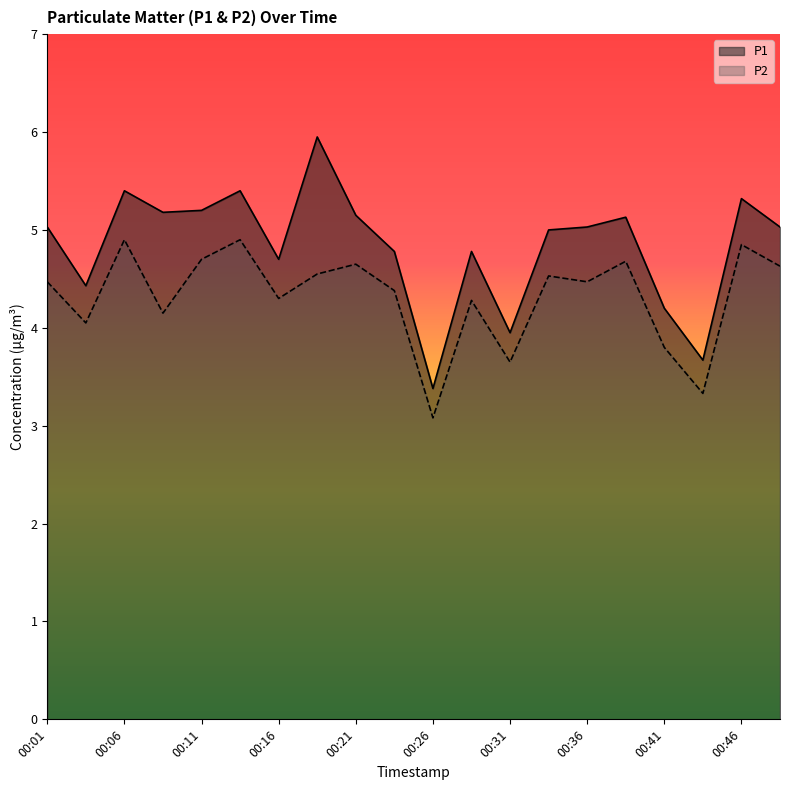

The value of P1 at 00:29 is 2.1. True or false?

False